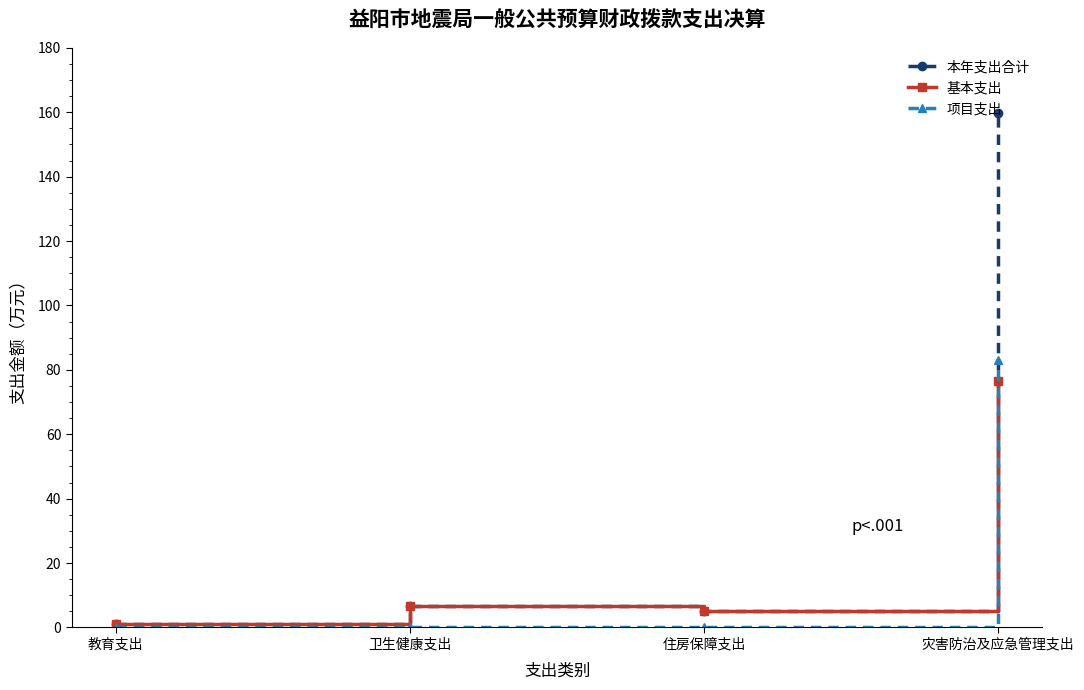

The value of 项目支出 at 住房保障支出 is 32.0. True or false?

False